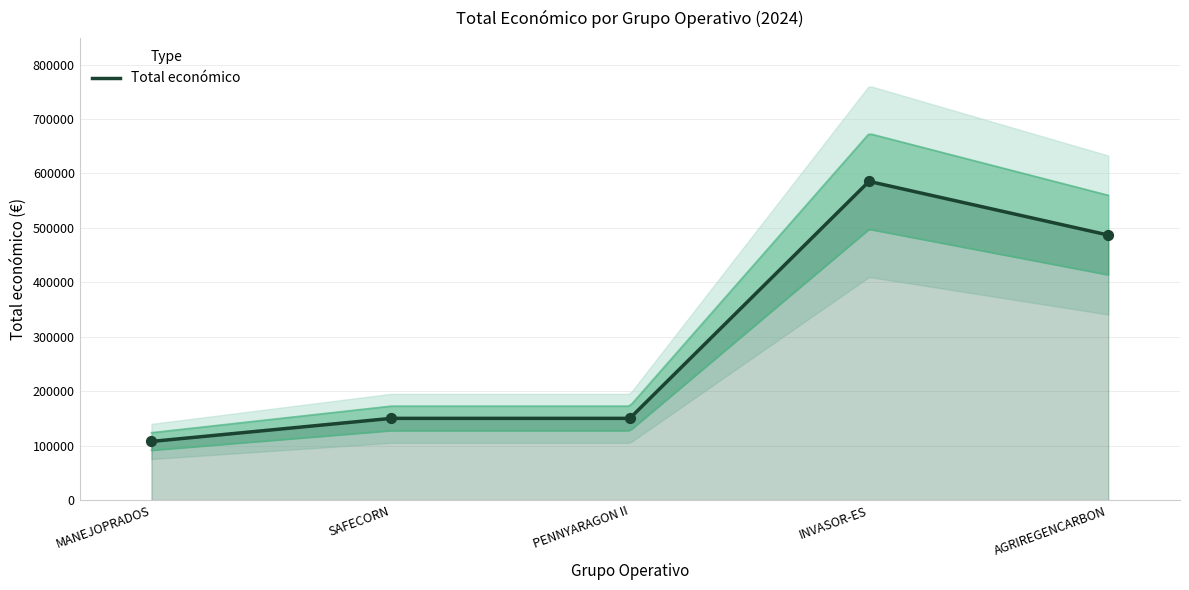

Between SAFECORN and PENNYARAGON II, which is larger?

SAFECORN